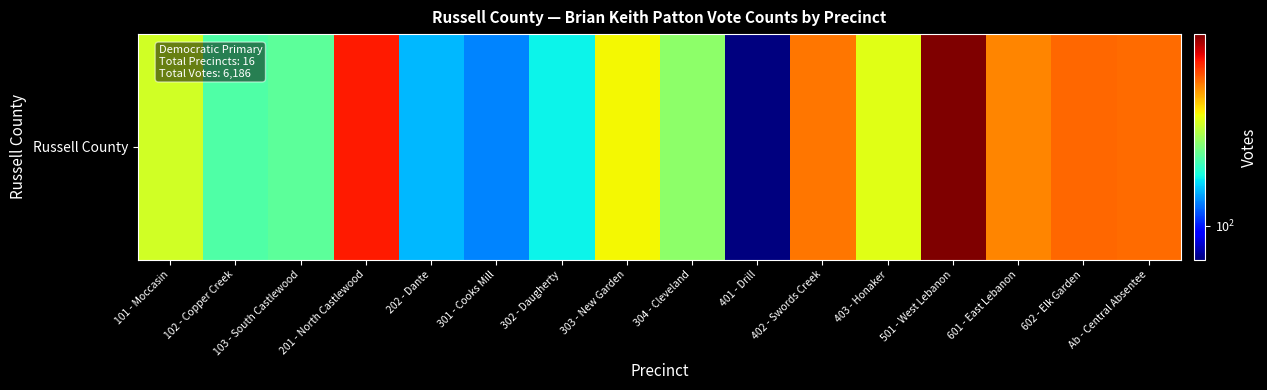

What is the difference between the second highest and minimum values?

637